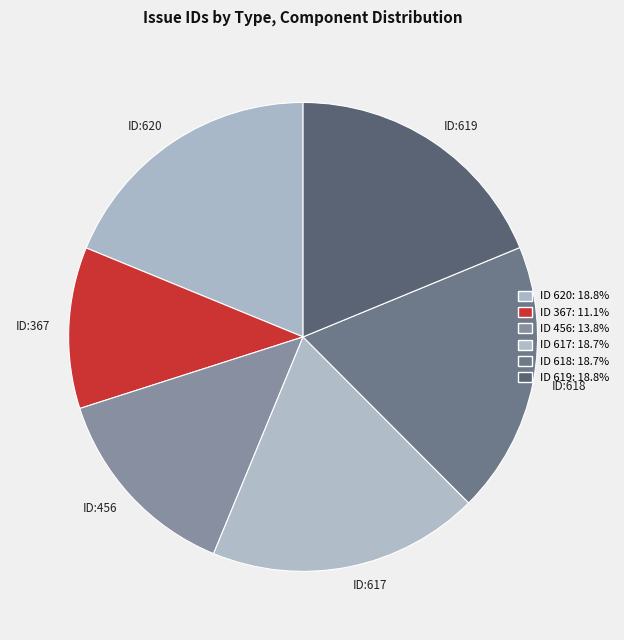

What is the smallest slice in the pie chart?

ID:367